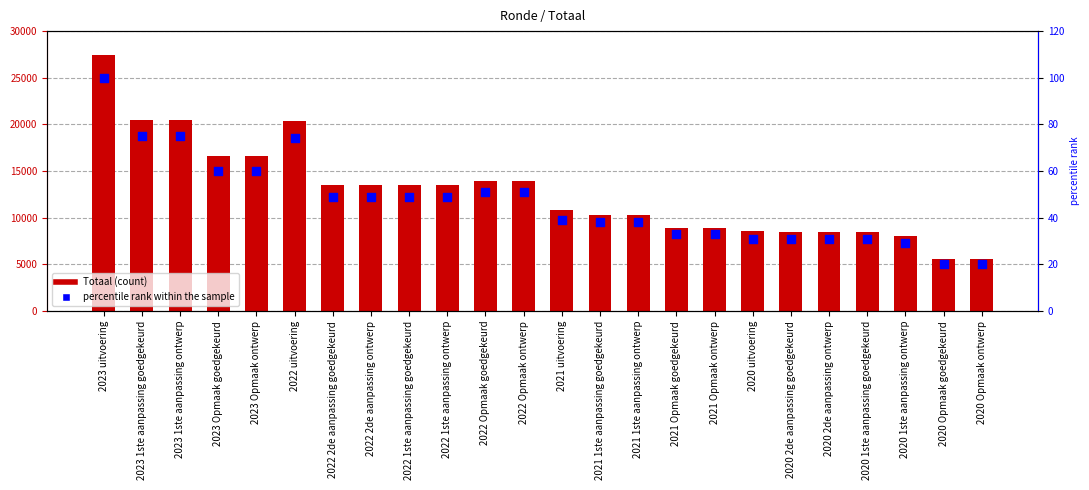

At how many categories does at least one series exceed 14754?

6